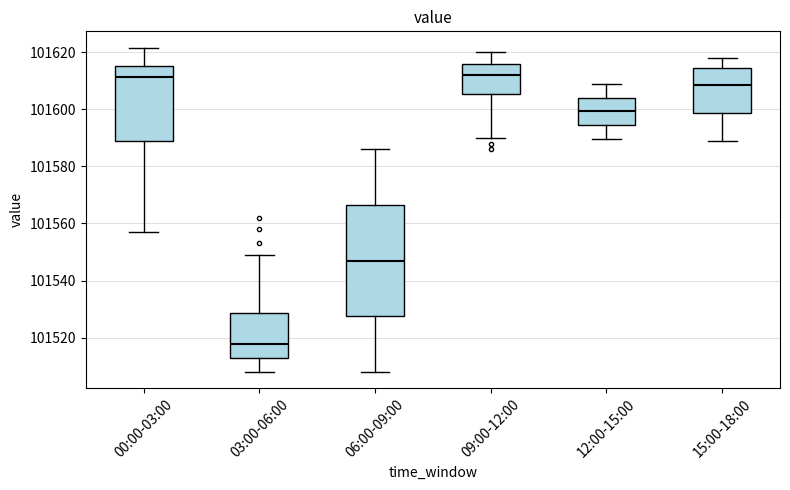

Which box is the tallest, from its lower edge to its upper edge?

06:00-09:00